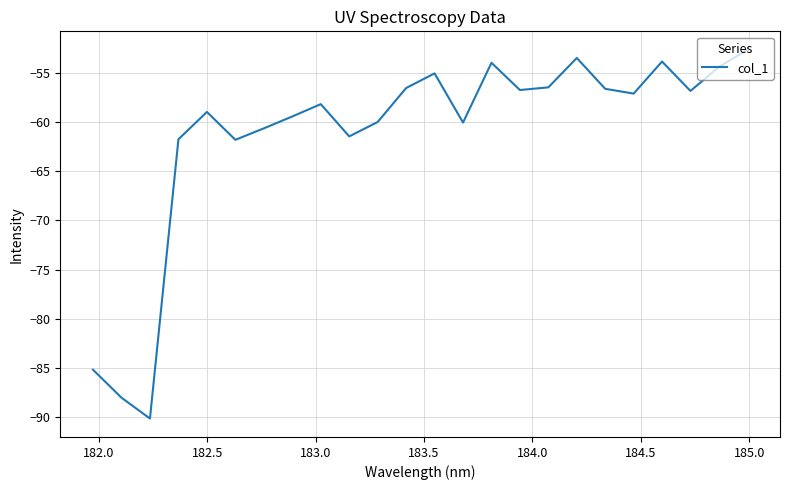

What is the greatest value displayed?

-52.6